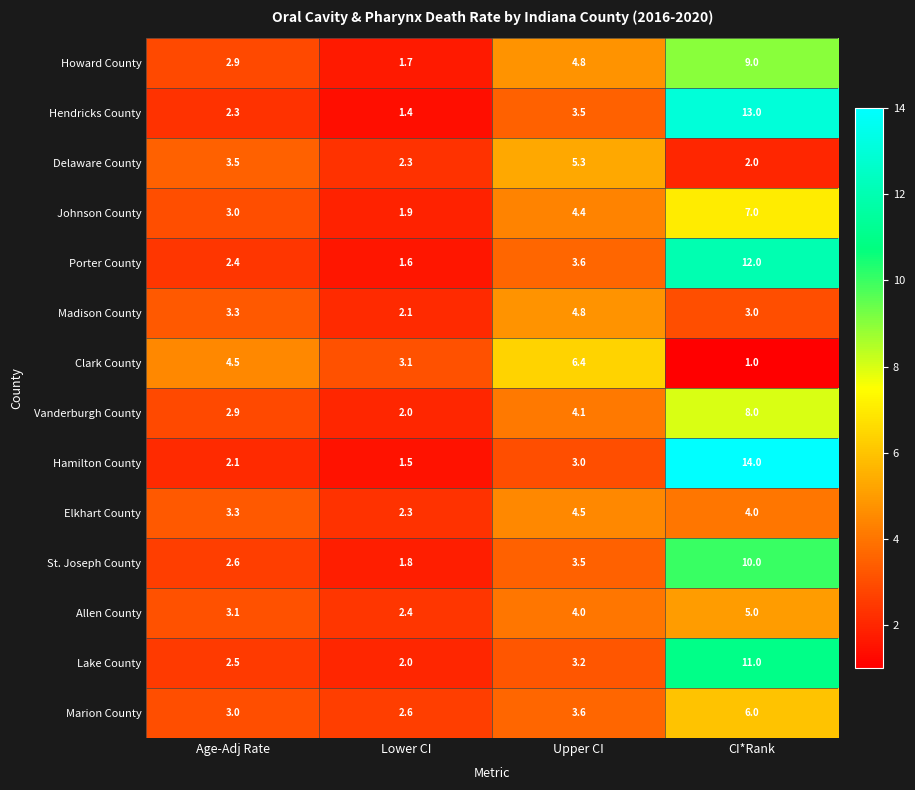

Where is Hamilton County nearest to the value 7?

Upper CI